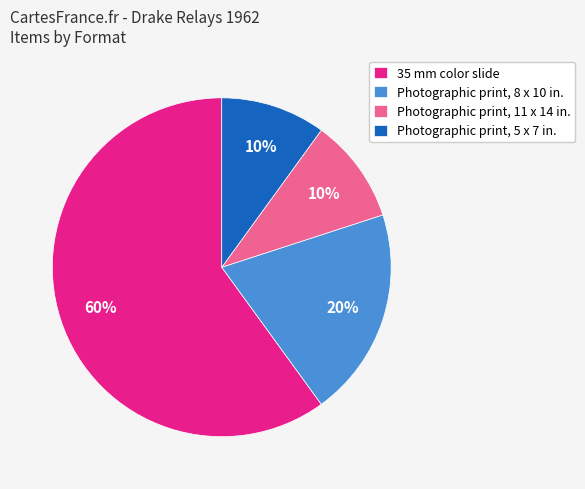

Which category has the biggest portion of the pie?

35 mm color slide